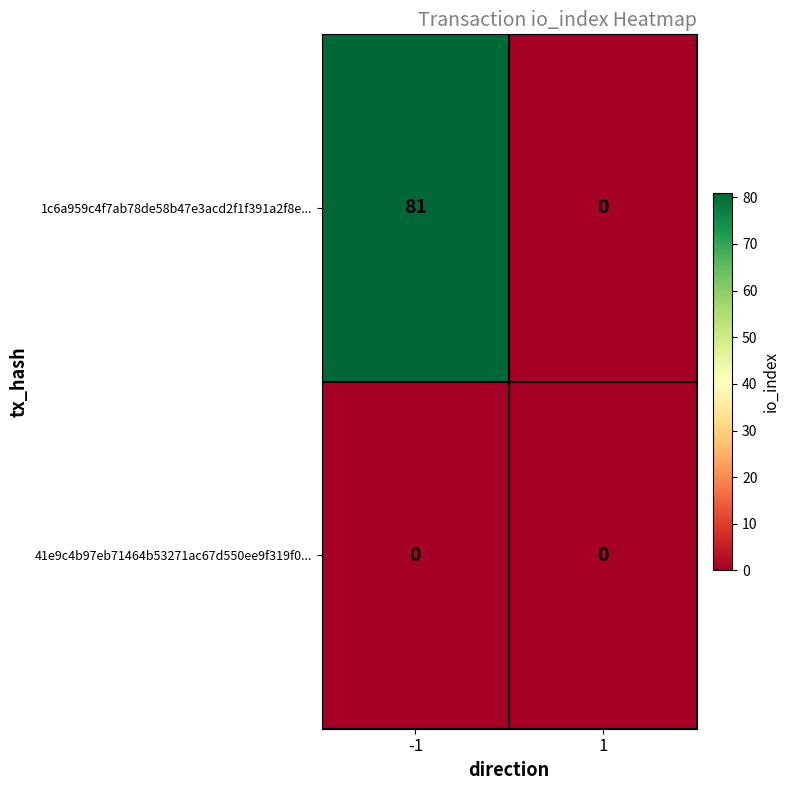

Which series has the largest total across all categories?

1c6a959c4f7ab78de58b47e3acd2f1f391a2f8e...